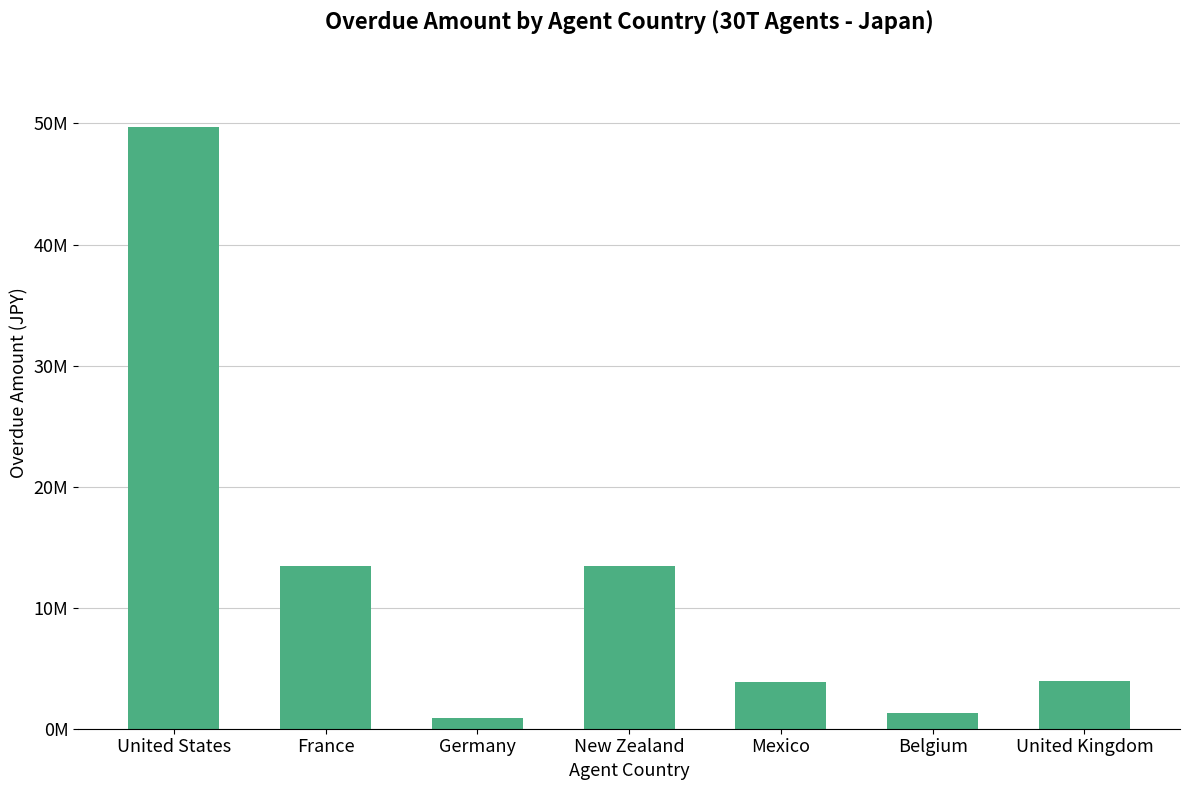

Which label corresponds to the smallest value in the chart?

Germany